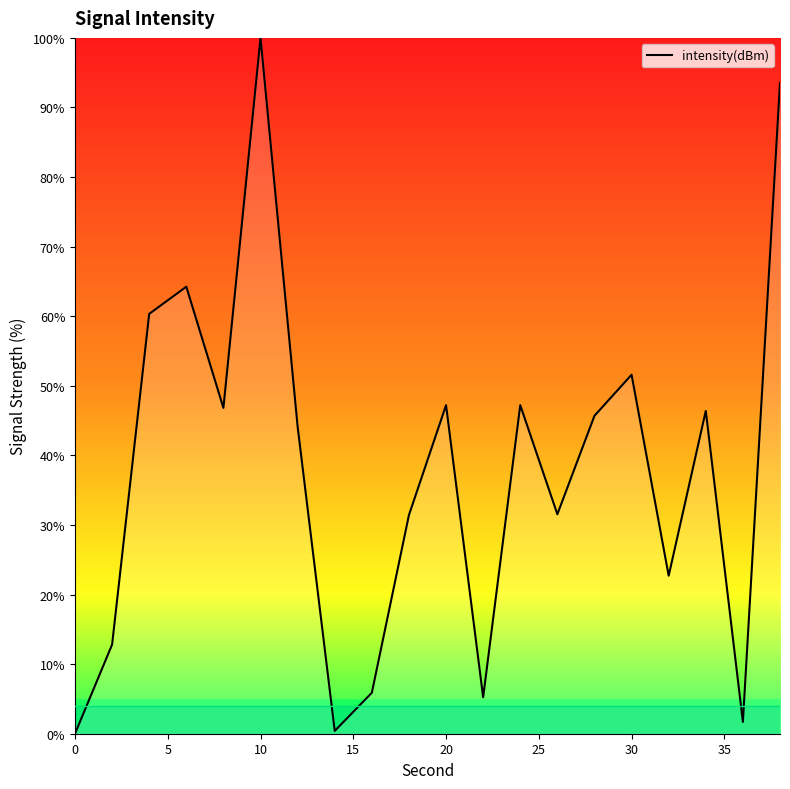

What is the greatest value displayed?

100.0